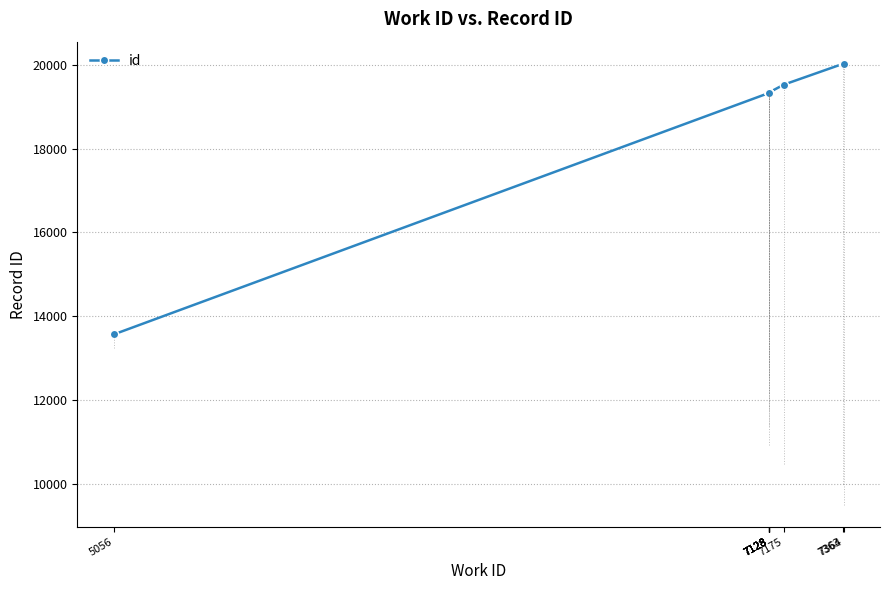

What is the average value?

18912